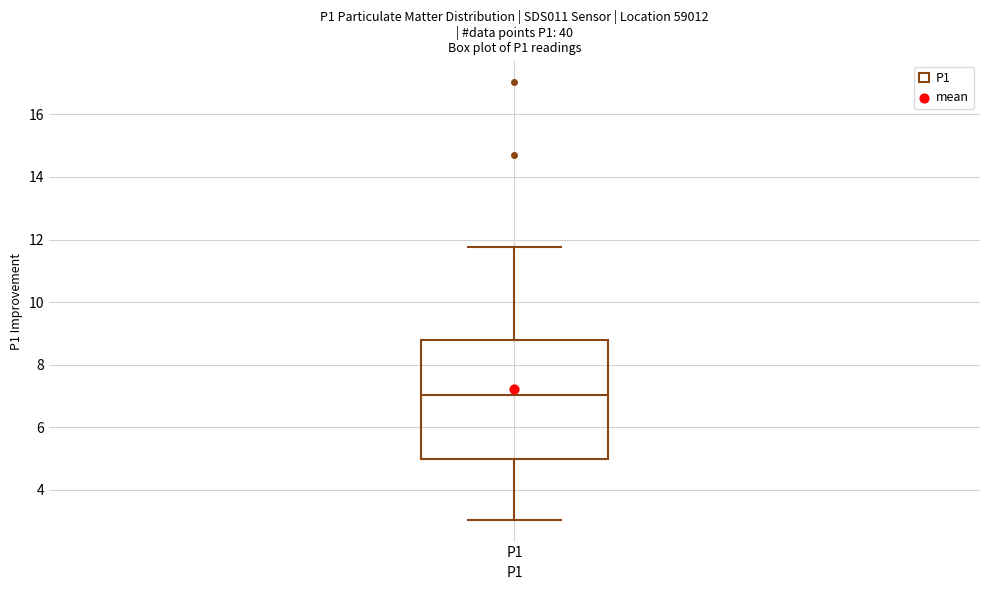

Where is the upper edge of the box for P1 on the y-axis? The values are not printed on the chart, so give them approximately, as read against the axis.

8.8